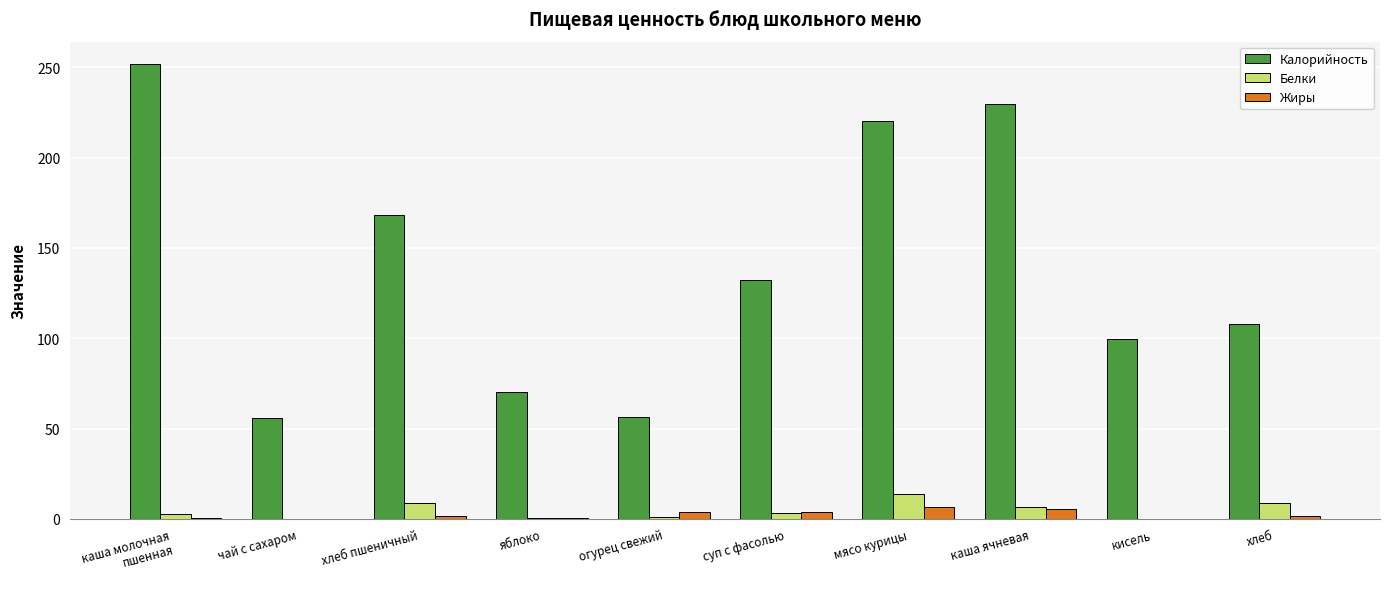

Which series changed the most between мясо курицы and хлеб?

Калорийность